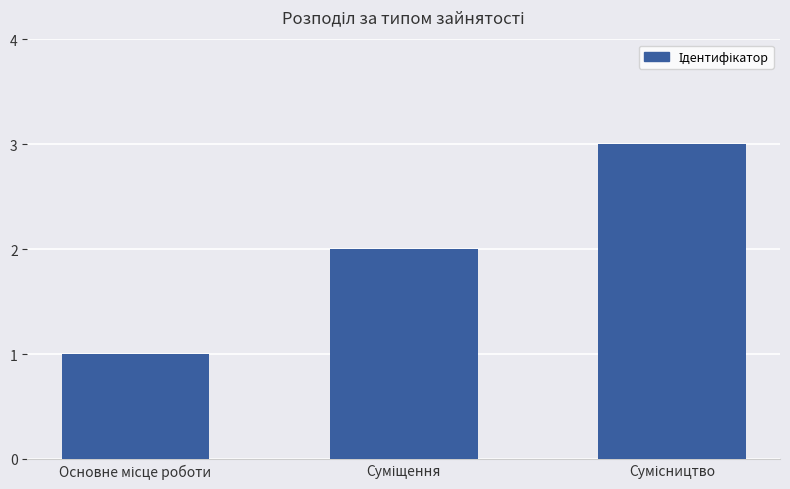

What is the sum of all values?

6